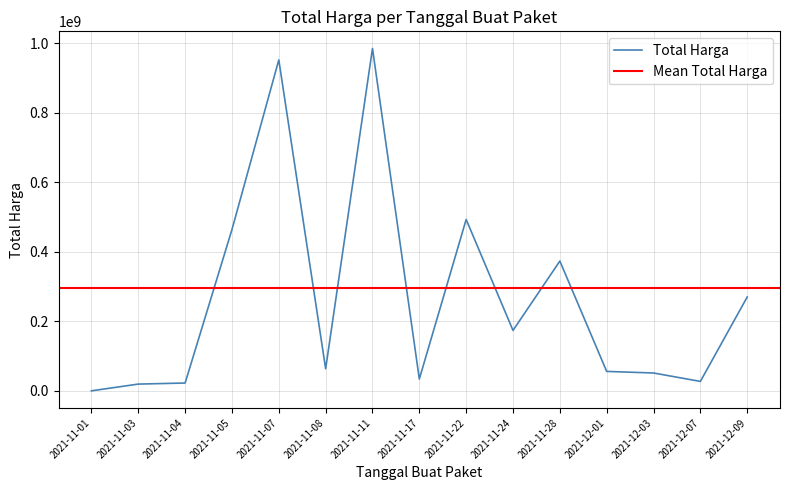

Where is the first local minimum?

2021-11-08